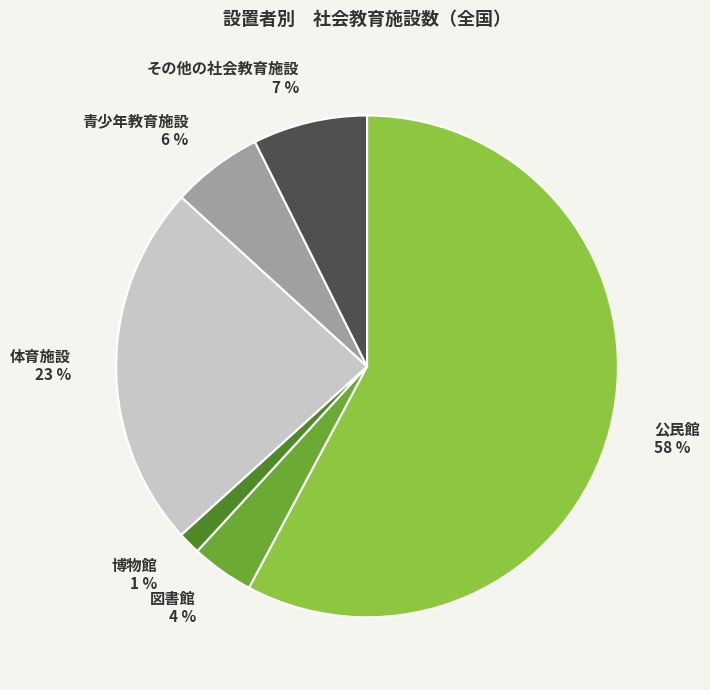

What percentage is the 図書館 slice, to the nearest percent?

4%